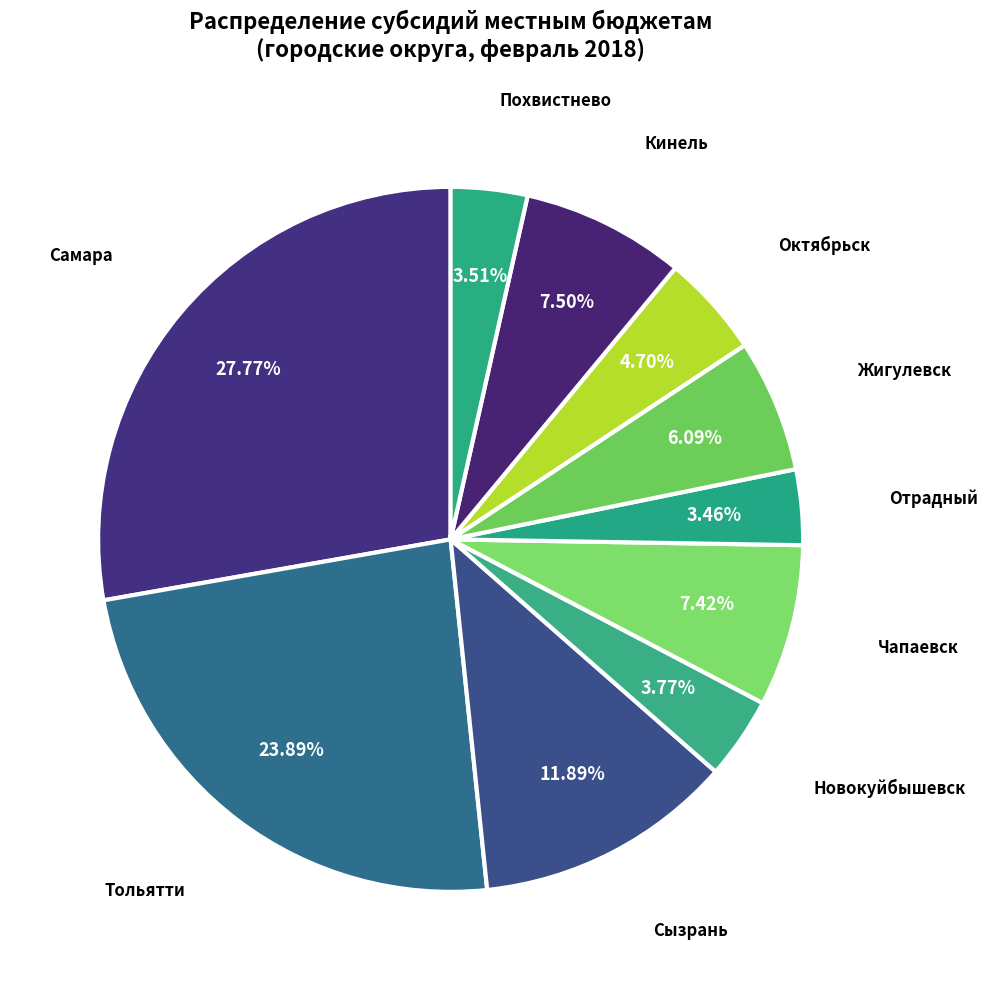

How many slices are in this pie chart?

10